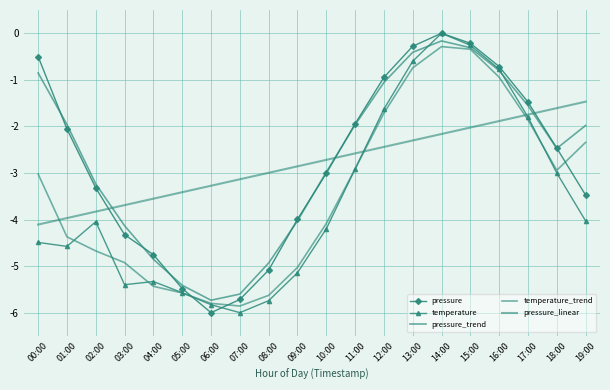

What is the smallest value displayed?

-6.0